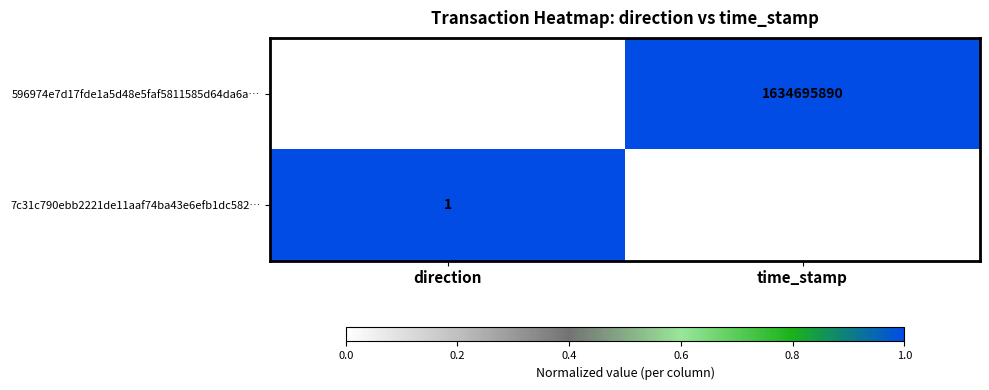

List the series in order of their peak value, highest first.

596974e7d17fde1a5d48e5faf5811585d64da6a…, 7c31c790ebb2221de11aaf74ba43e6efb1dc582…